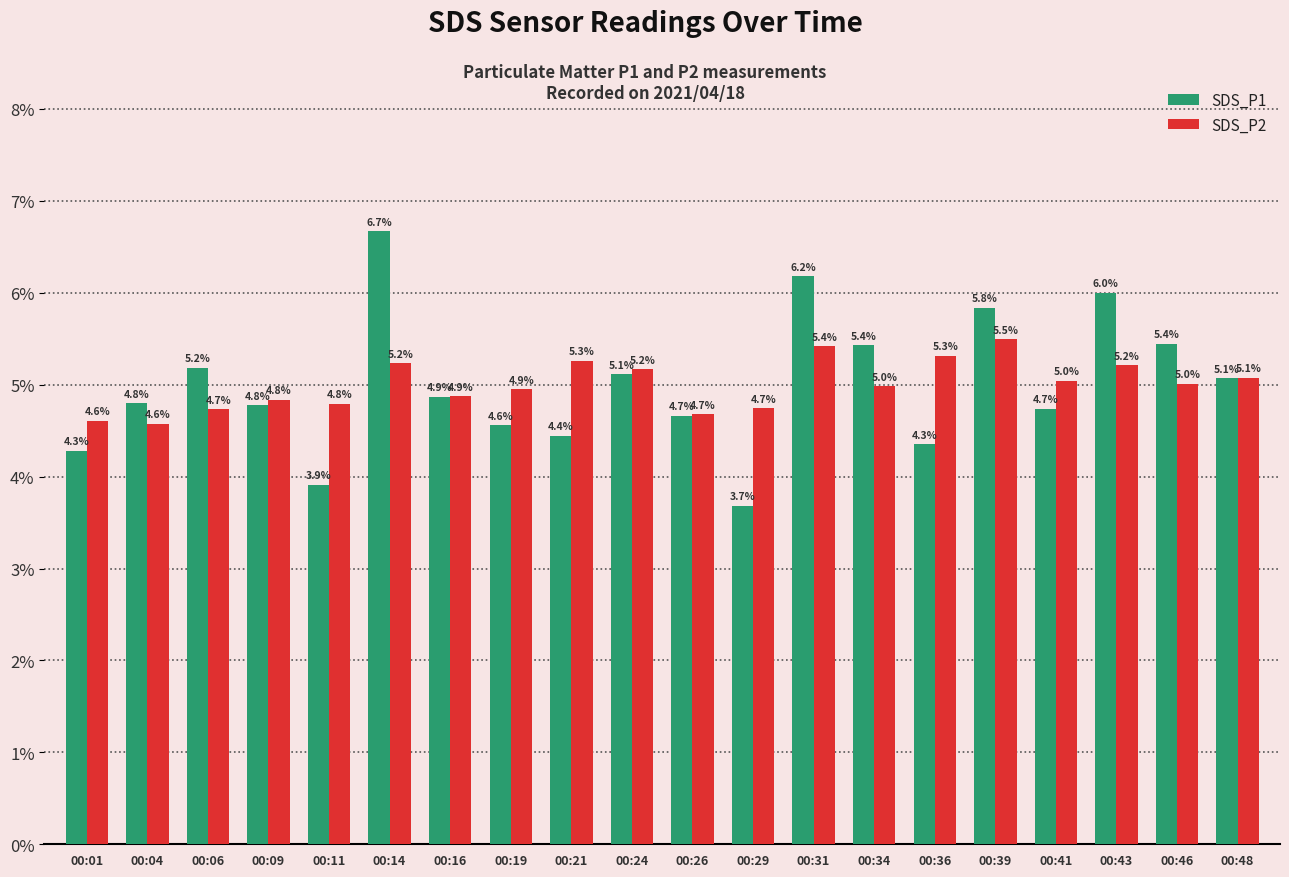

What is the difference between the highest and lowest values at 00:31?

0.8